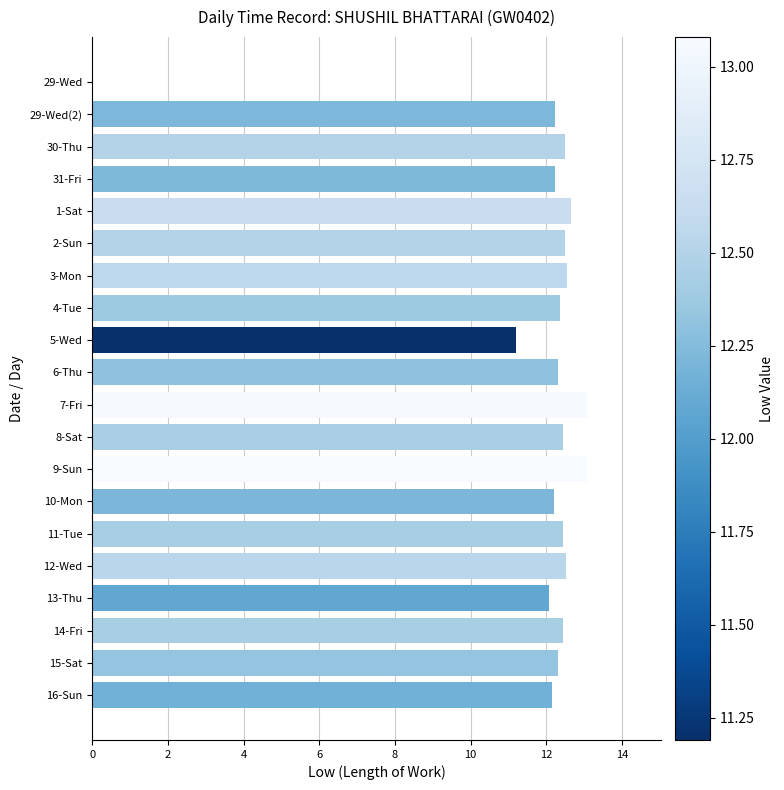

Approximately how many times larger is the value at 29-Wed(2) compared to 13-Thu?

1.0